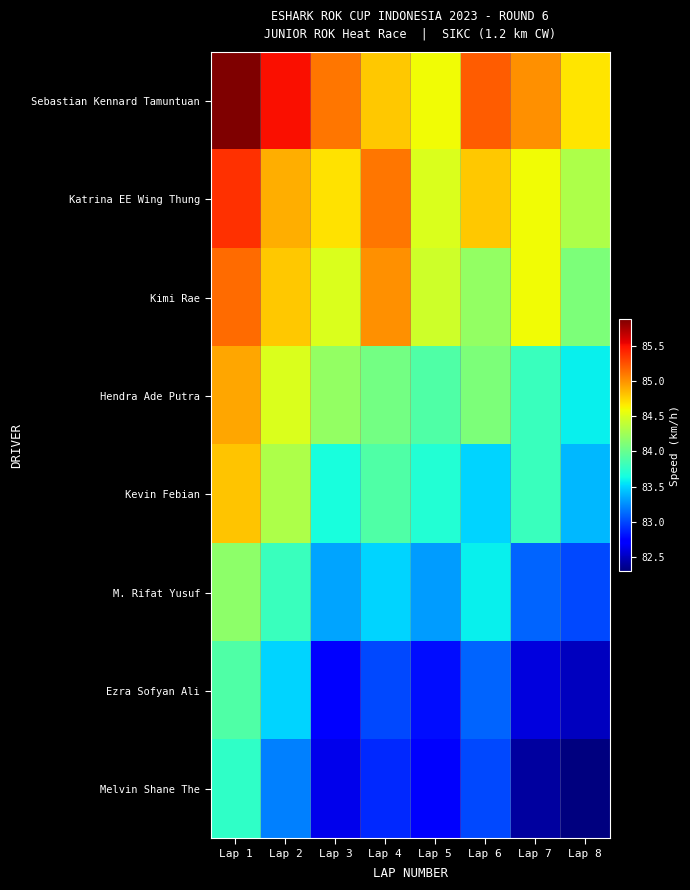

Which series has the largest range (max minus min)?

Melvin Shane The